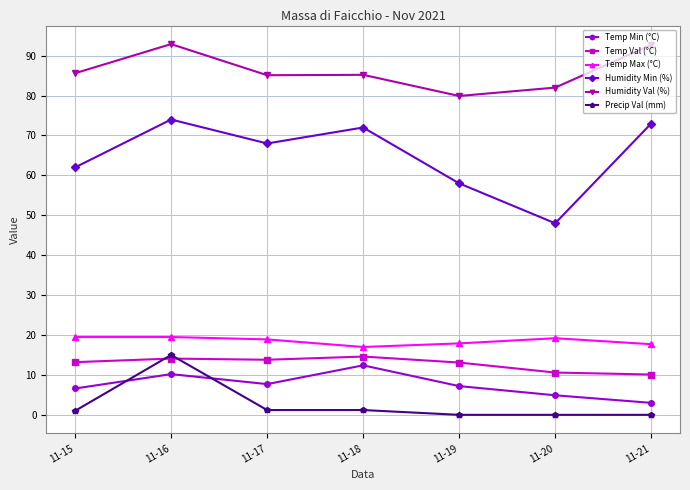

True or false: Humidity Val (%) and Temp Min (°C) cross at least once.

False